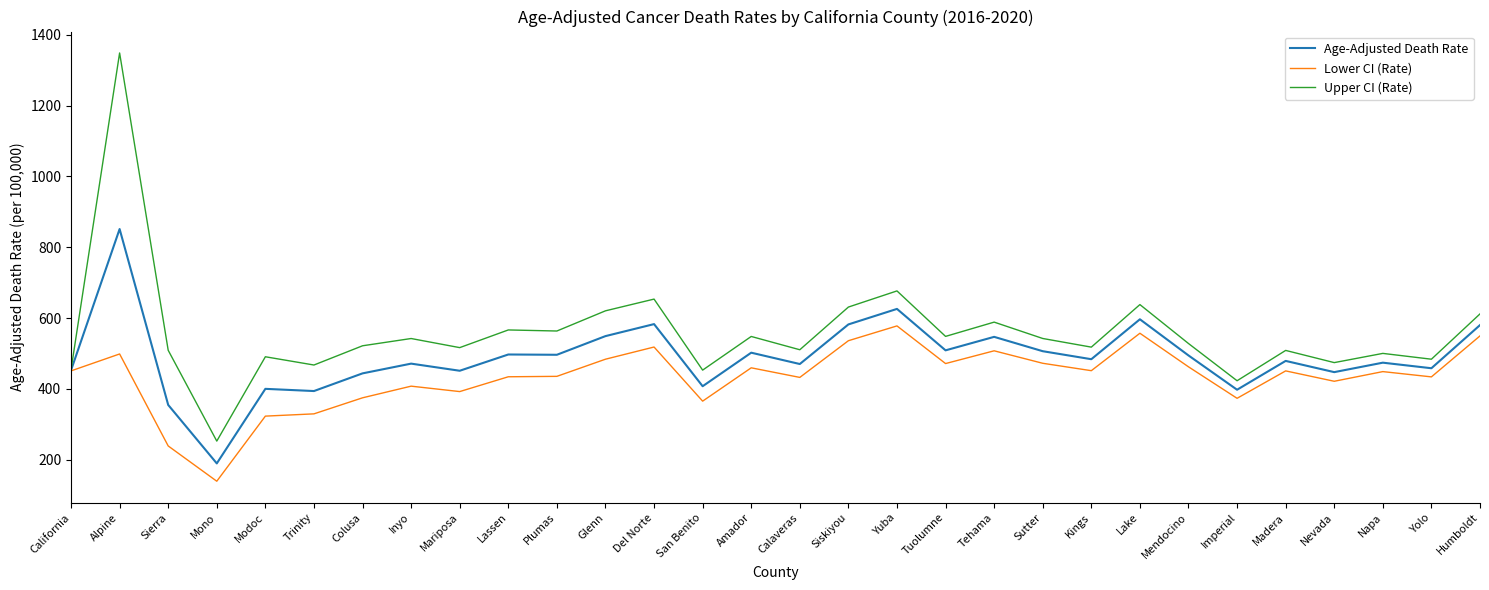

Which category has the highest value in the Upper CI (Rate) series?

Alpine